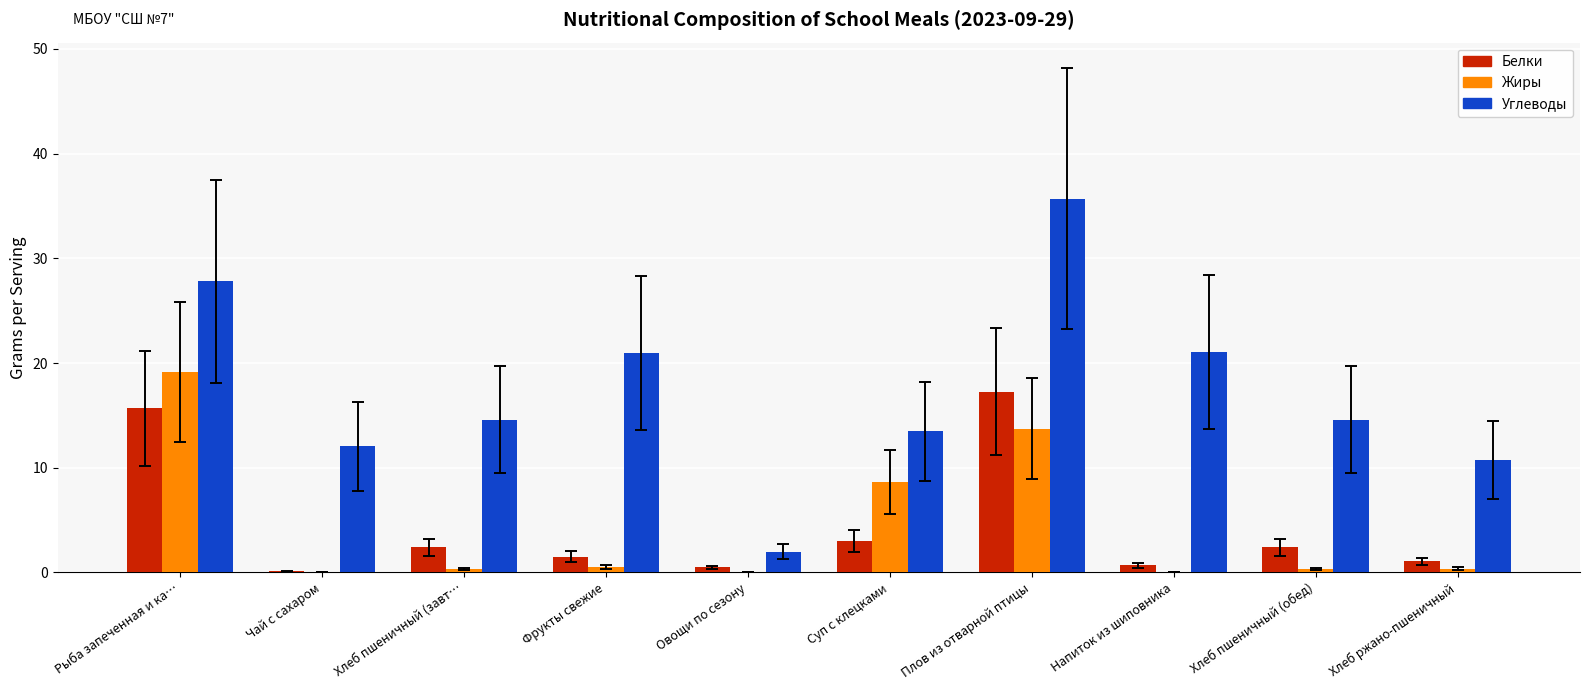

Count the number of data series in this chart.

3